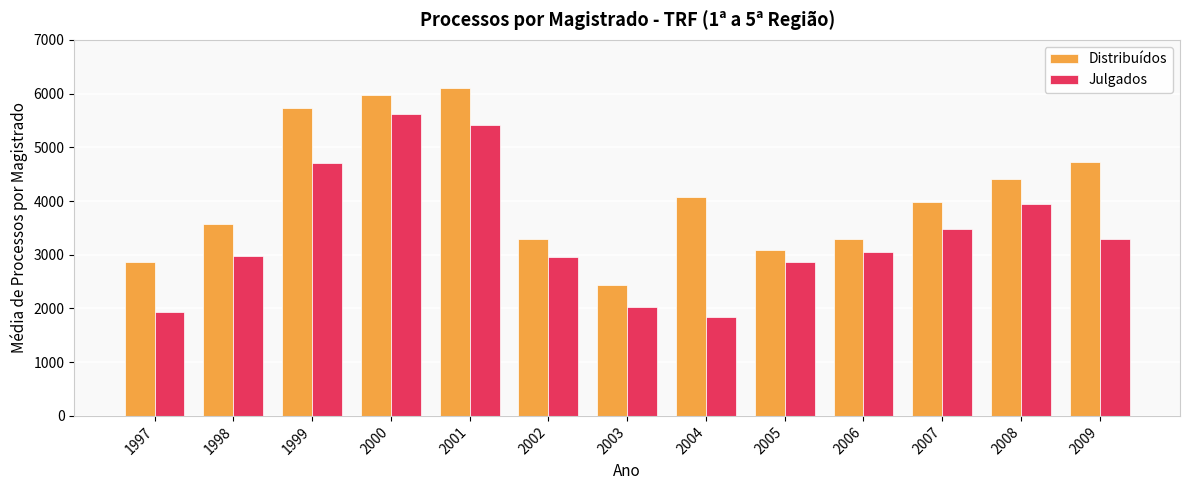

What value does the Julgados series have at 2002?

2959.6